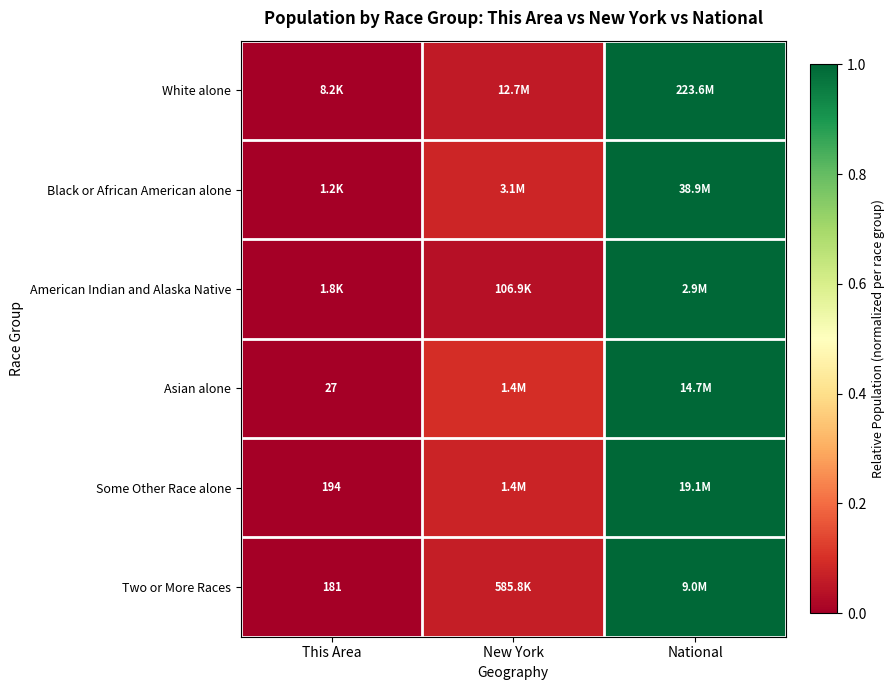

At how many categories does at least one series exceed 0?

3